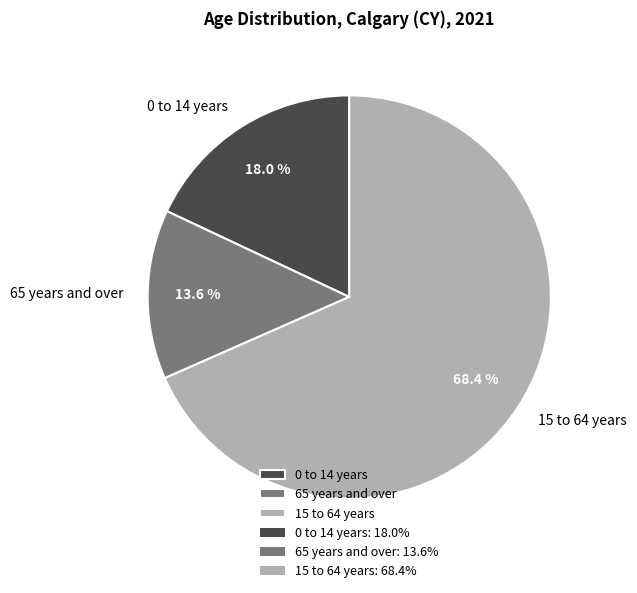

Which slice represents more than half of the pie?

15 to 64 years